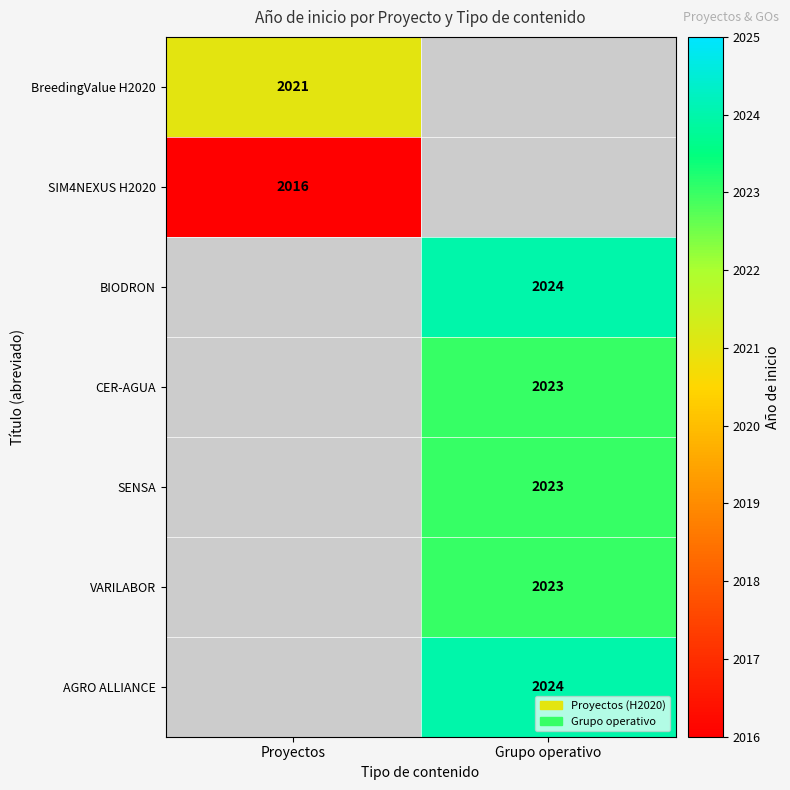

Is it true that BreedingValue H2020 equals 2021 at Proyectos?

True